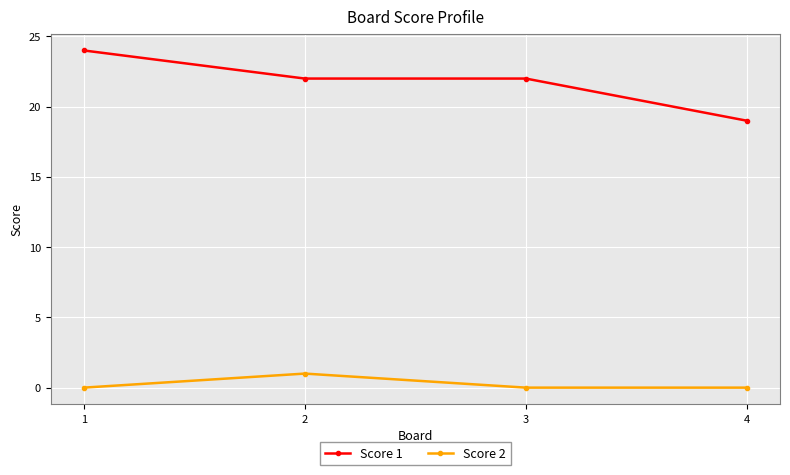

Where does the Score 1 series first go above 22?

1